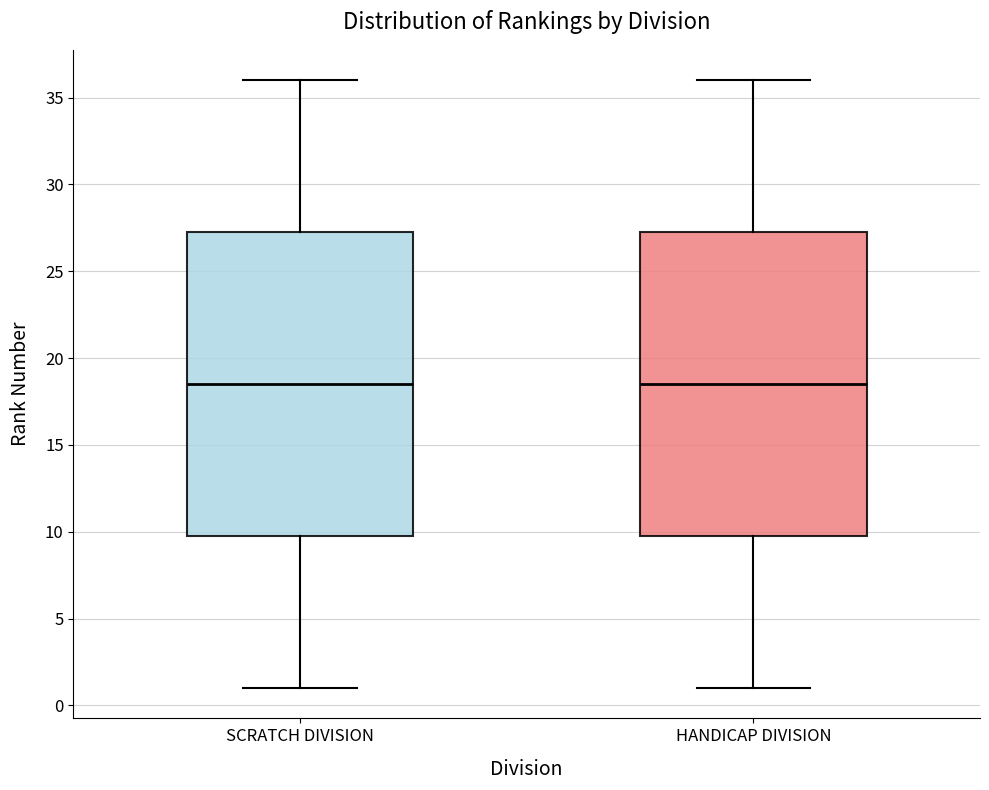

Reading left to right, transcribe this box plot: for each box, give where its median line is, the range the box spans, and where its two whiskers end, as read against the y-axis. The values are not printed on the chart, so give them approximately, as read against the axis.

SCRATCH DIVISION: median 18.5, box 10.0 to 27.5, whiskers 1.0 to 36.0
HANDICAP DIVISION: median 18.5, box 10.0 to 27.5, whiskers 1.0 to 36.0